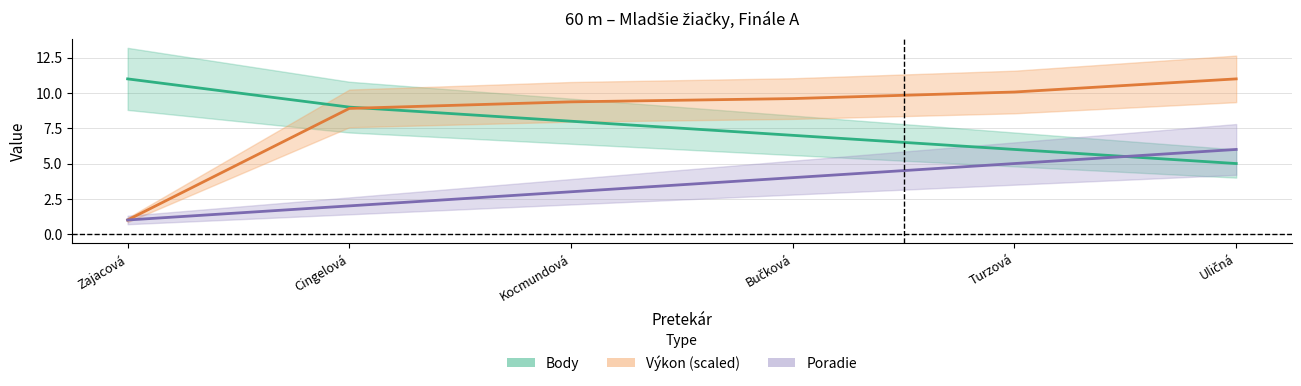

What is the difference between the Výkon values at Bučková and Kocmundová?

0.2